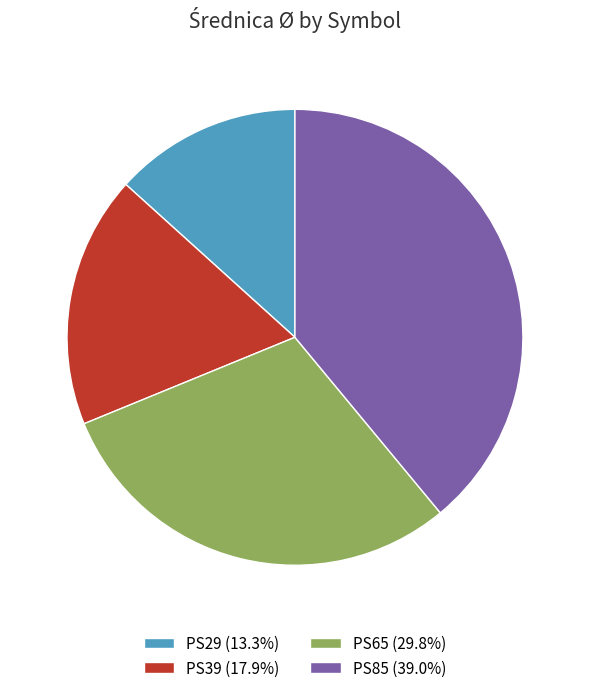

True or false: PS39 accounts for 18% of the total.

True